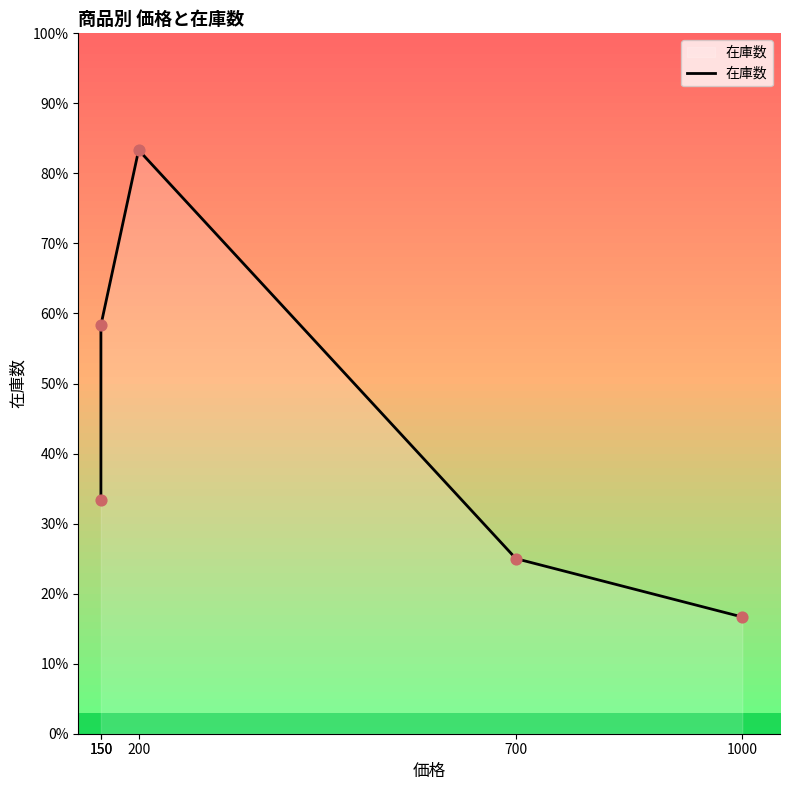

Which has a higher value, 700 or 150?

150